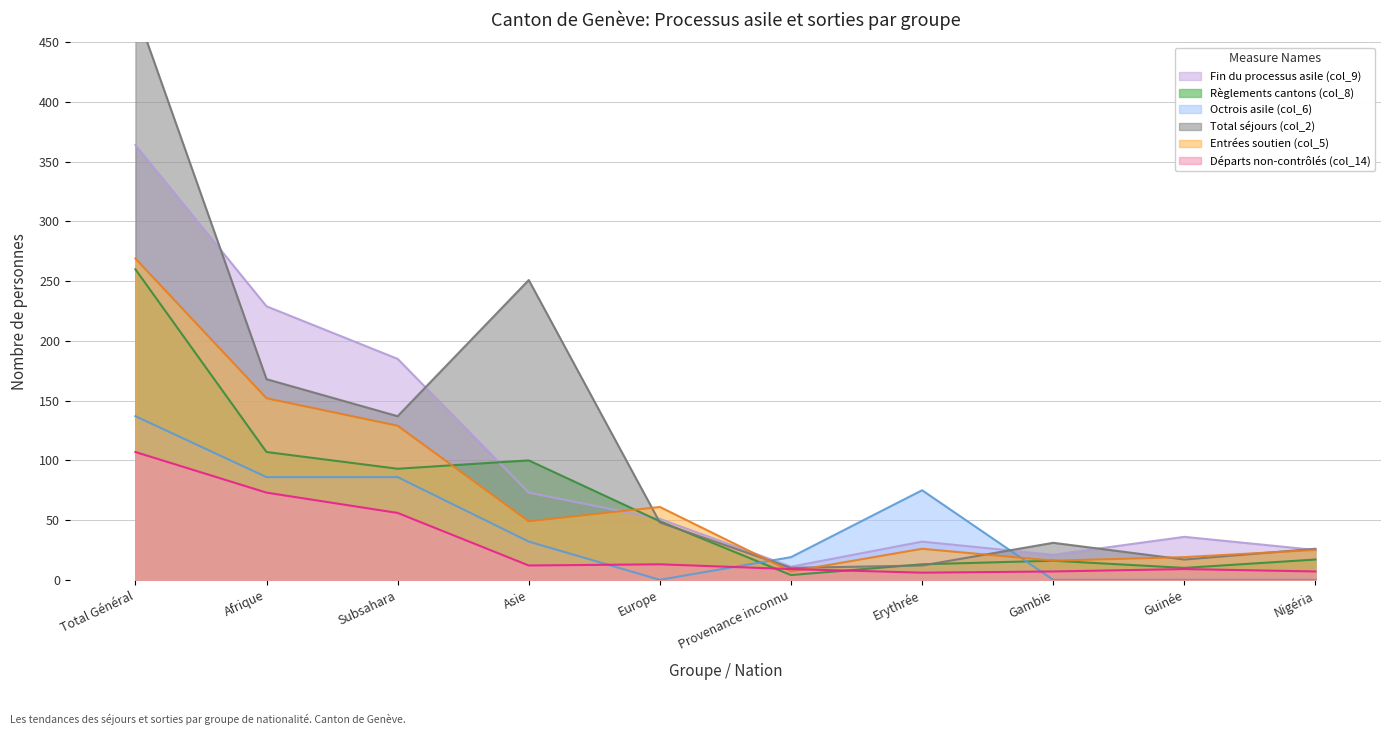

What are all the series names shown in the legend?

Fin du processus asile (col_9), Règlements cantons (col_8), Octrois asile (col_6), Total séjours (col_2), Entrées soutien (col_5), Départs non-contrôlés (col_14)